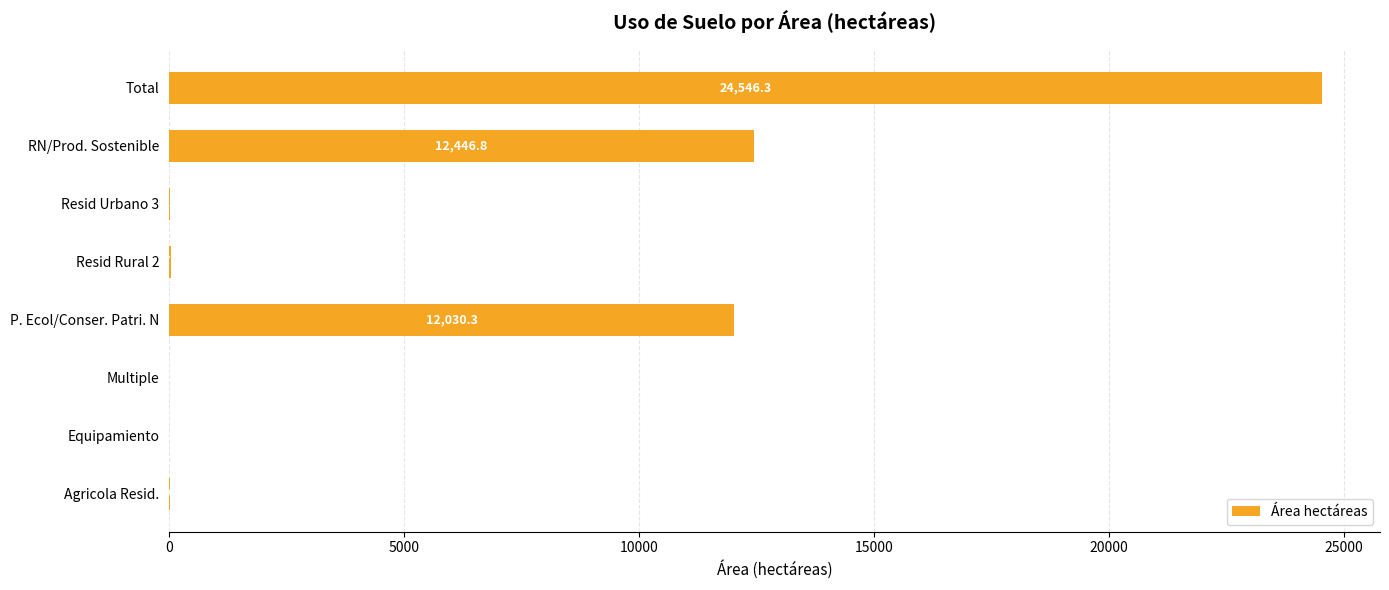

Between RN/Prod. Sostenible and Resid Rural 2, which is larger?

RN/Prod. Sostenible